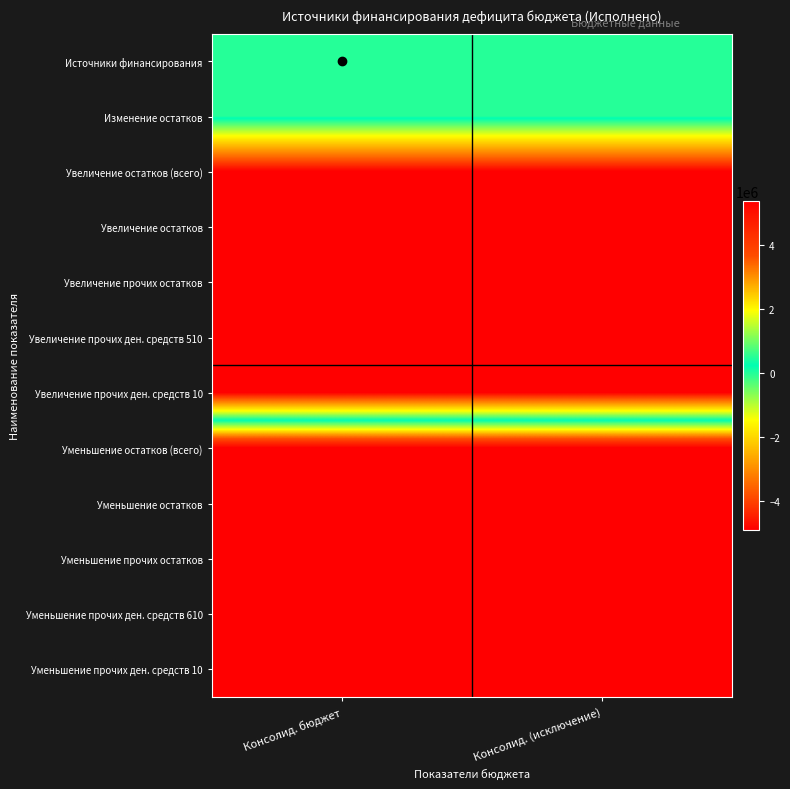

Which label corresponds to the smallest value in the chart?

Консолид. бюджет